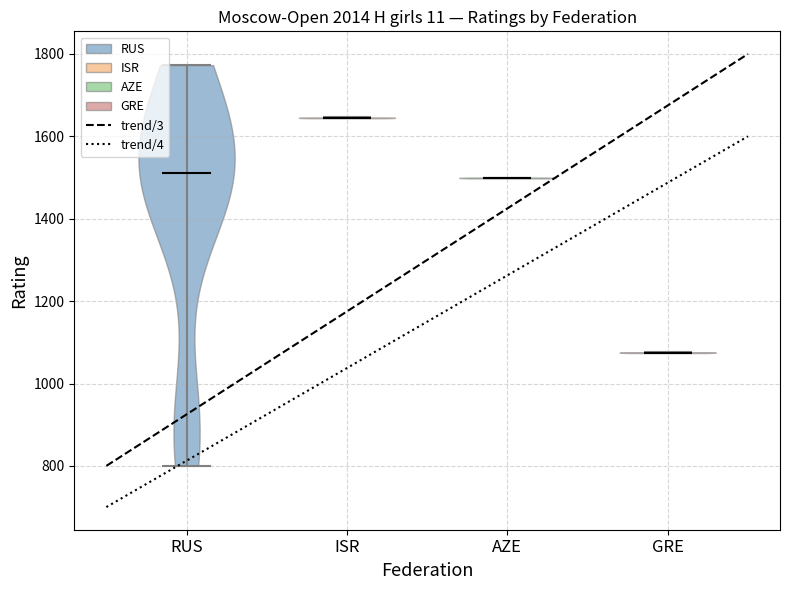

Reading left to right, read every violin against the y-axis: where its median line is, and the lowest and highest points it reaches. The values are not printed on the chart, so give them approximately, as read against the axis.

RUS: median line 1520, lowest point 800, highest point 1780
ISR: median line 1640, lowest point 1640, highest point 1640
AZE: median line 1500, lowest point 1500, highest point 1500
GRE: median line 1080, lowest point 1080, highest point 1080